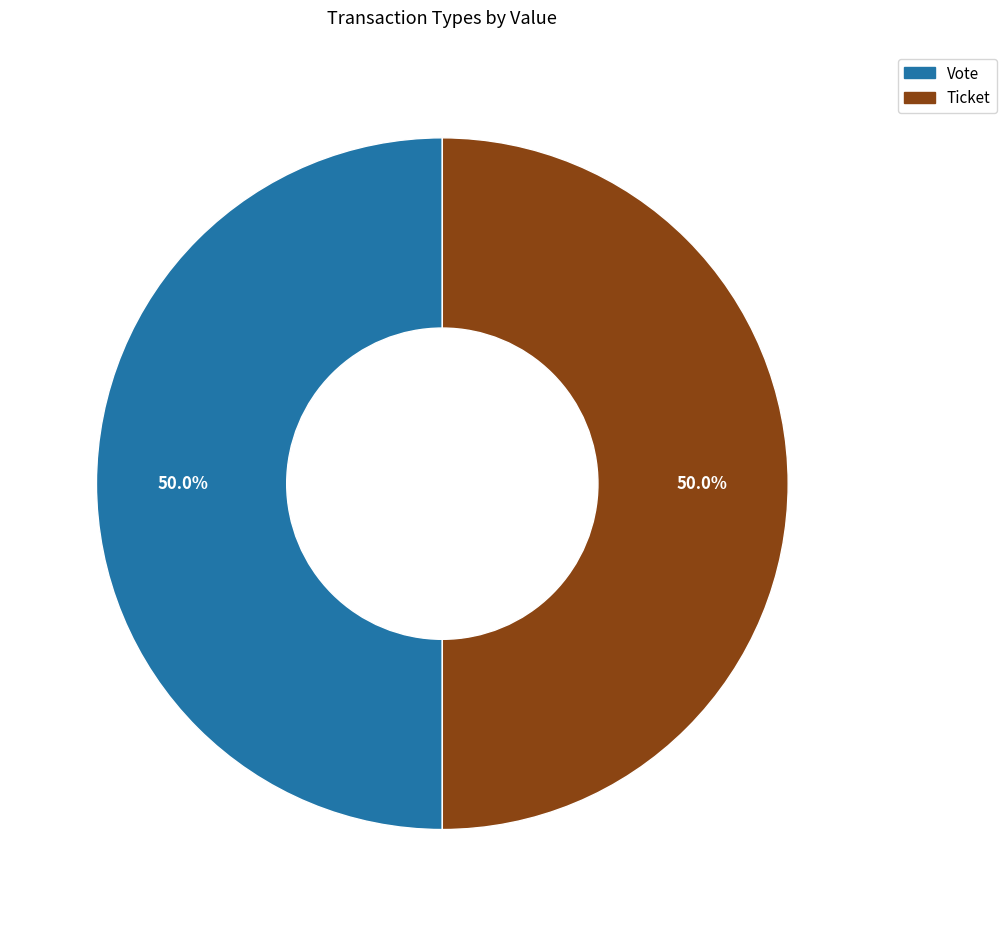

To the nearest percent, what is the difference between the Ticket and Vote slice percentages?

0%